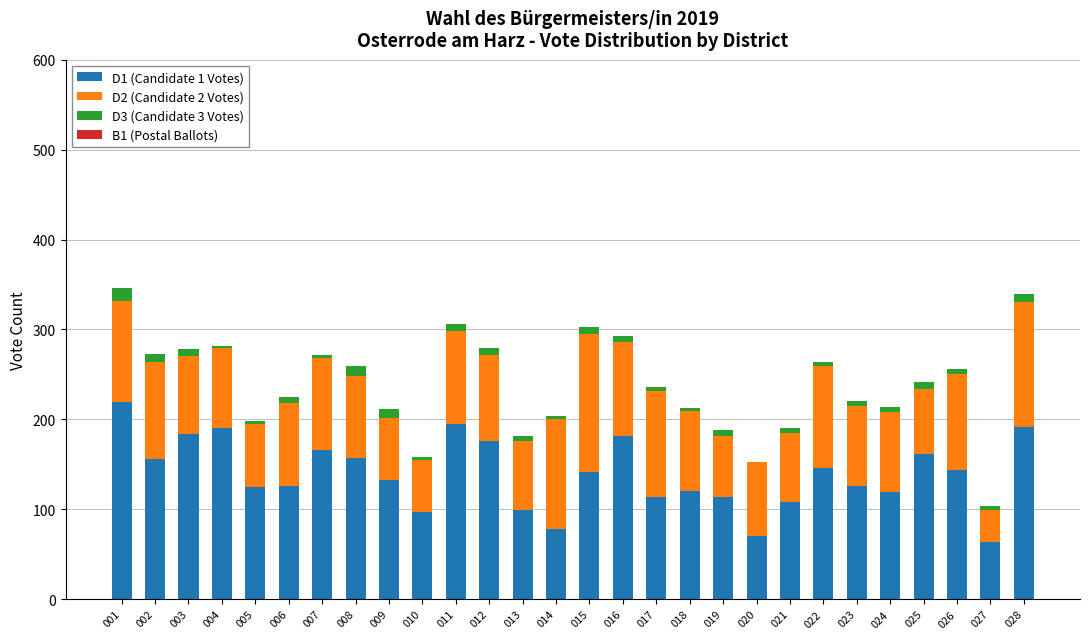

The D1 (Candidate 1 Votes) series shows 114 at 020. True or false?

False